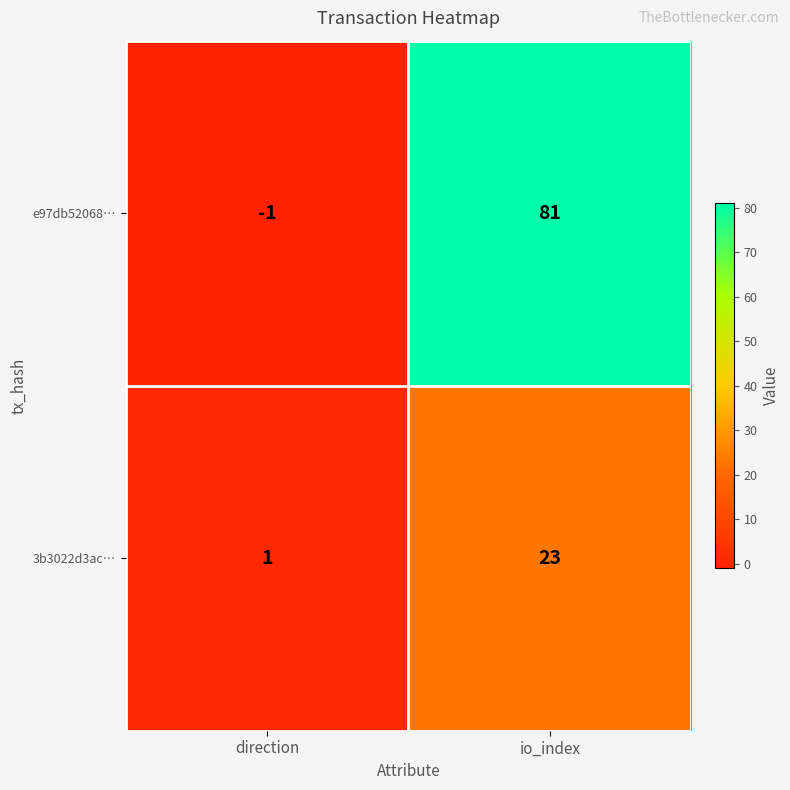

What is the difference between the 3b3022d3ac… values at direction and io_index?

22